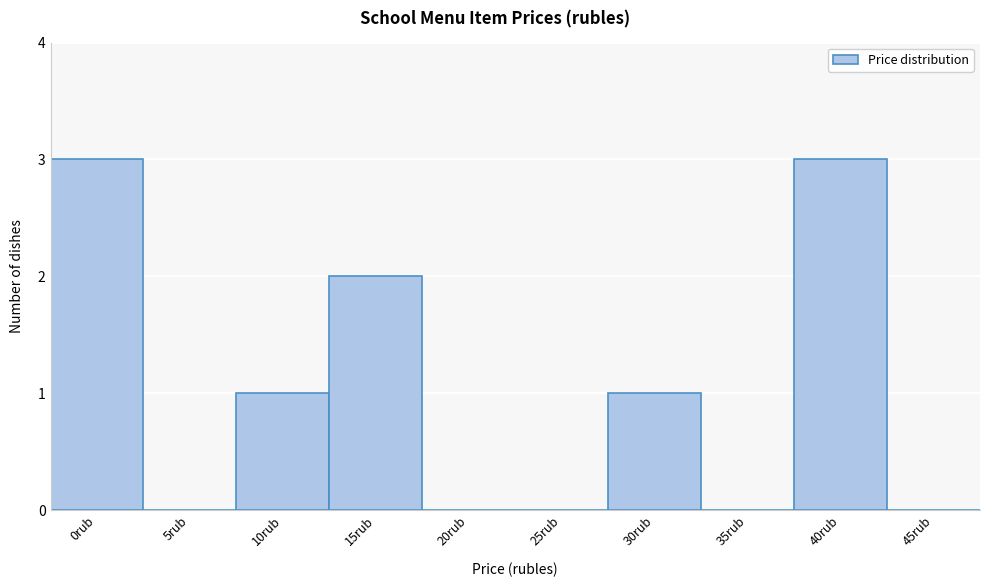

Reading left to right, extract all data points from this chart.

0rub=3	5rub=0	10rub=1	15rub=2	20rub=0	25rub=0	30rub=1	35rub=0	40rub=3	45rub=0